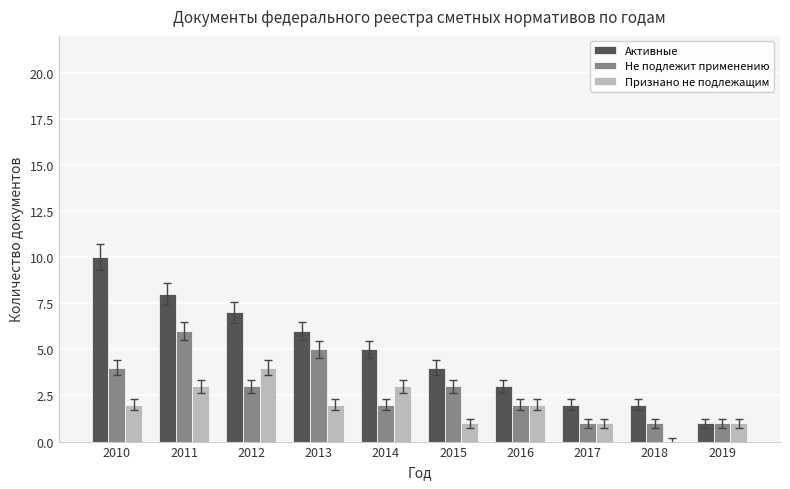

Is it true that Не подлежит применению equals 1 at 2012?

False